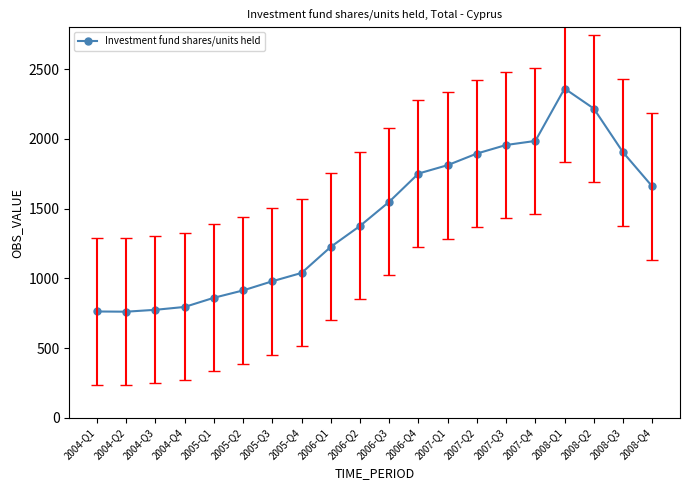

Count the number of categories in the chart.

20